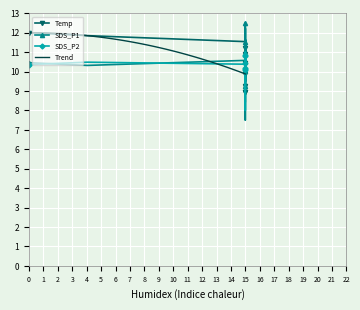

What is the highest value of the Trend series?

12.0